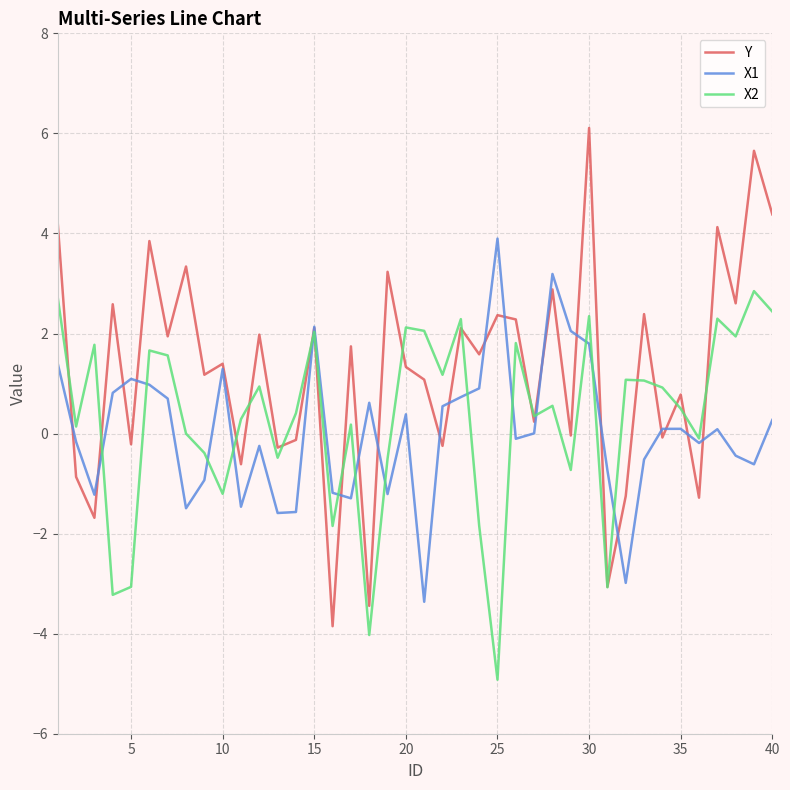

What is the smallest value displayed?

-4.9